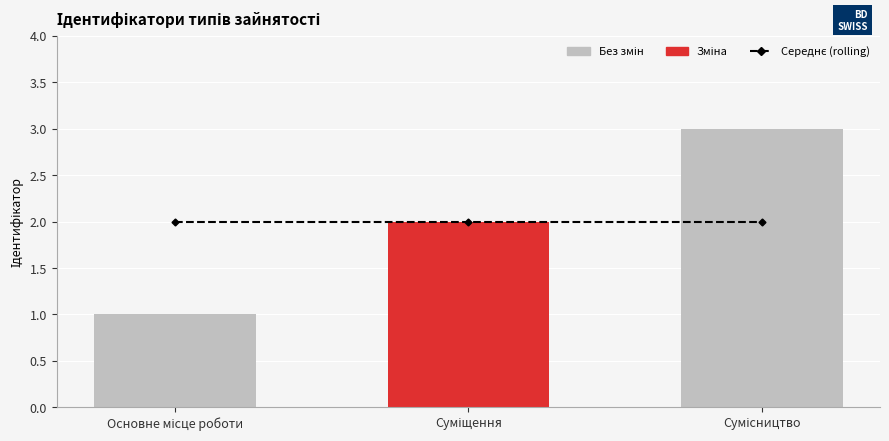

Rank the series at Суміщення from highest to lowest value.

Середнє (rolling avg), Ідентифікатор